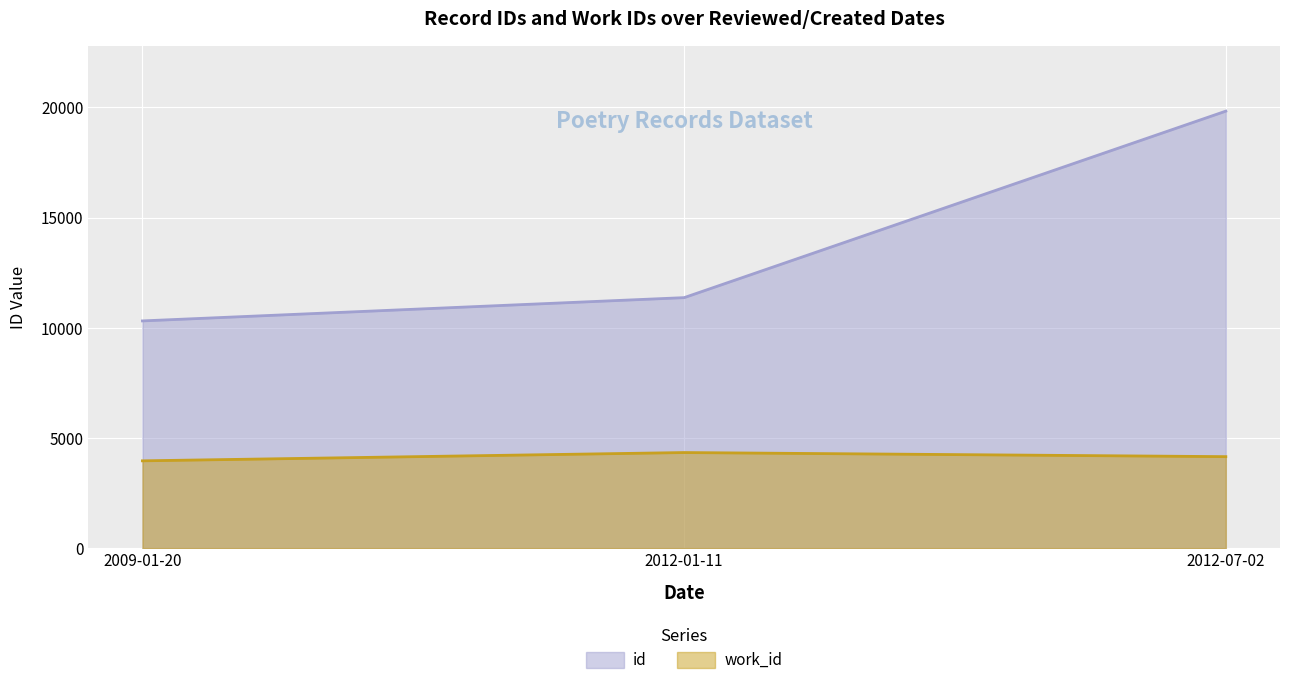

What is the total value across all series at 2009-01-20?

14276